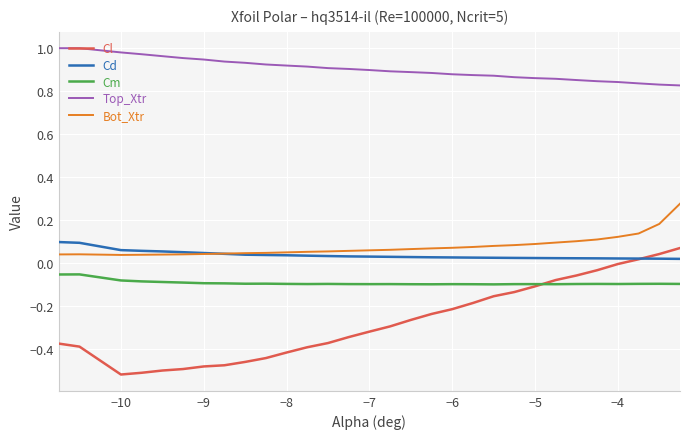

True or false: Bot_Xtr and Top_Xtr cross at least once.

False